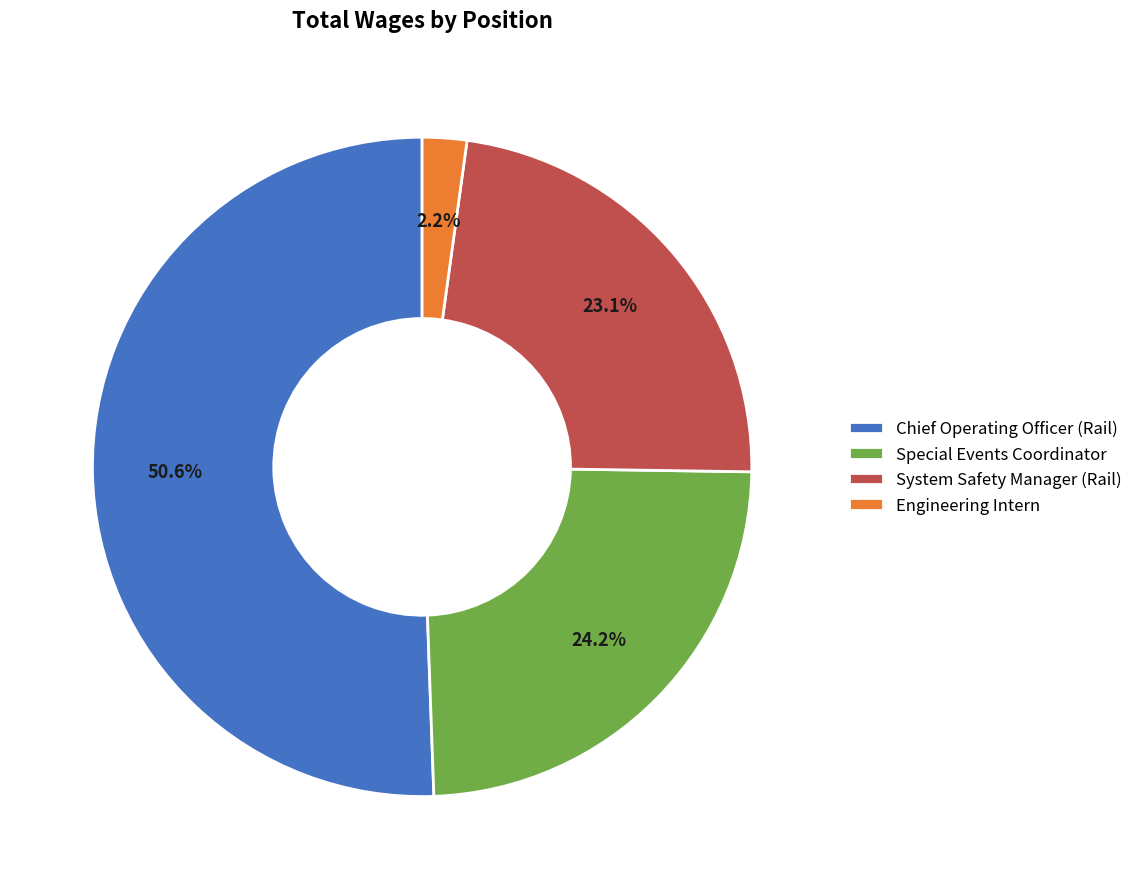

What is the largest slice in the pie chart?

Chief Operating Officer (Rail)